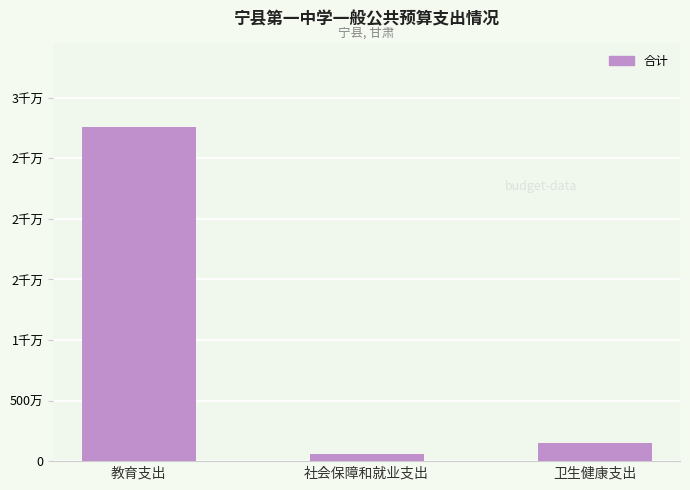

What is the approximate value at 卫生健康支出?

1512593.8